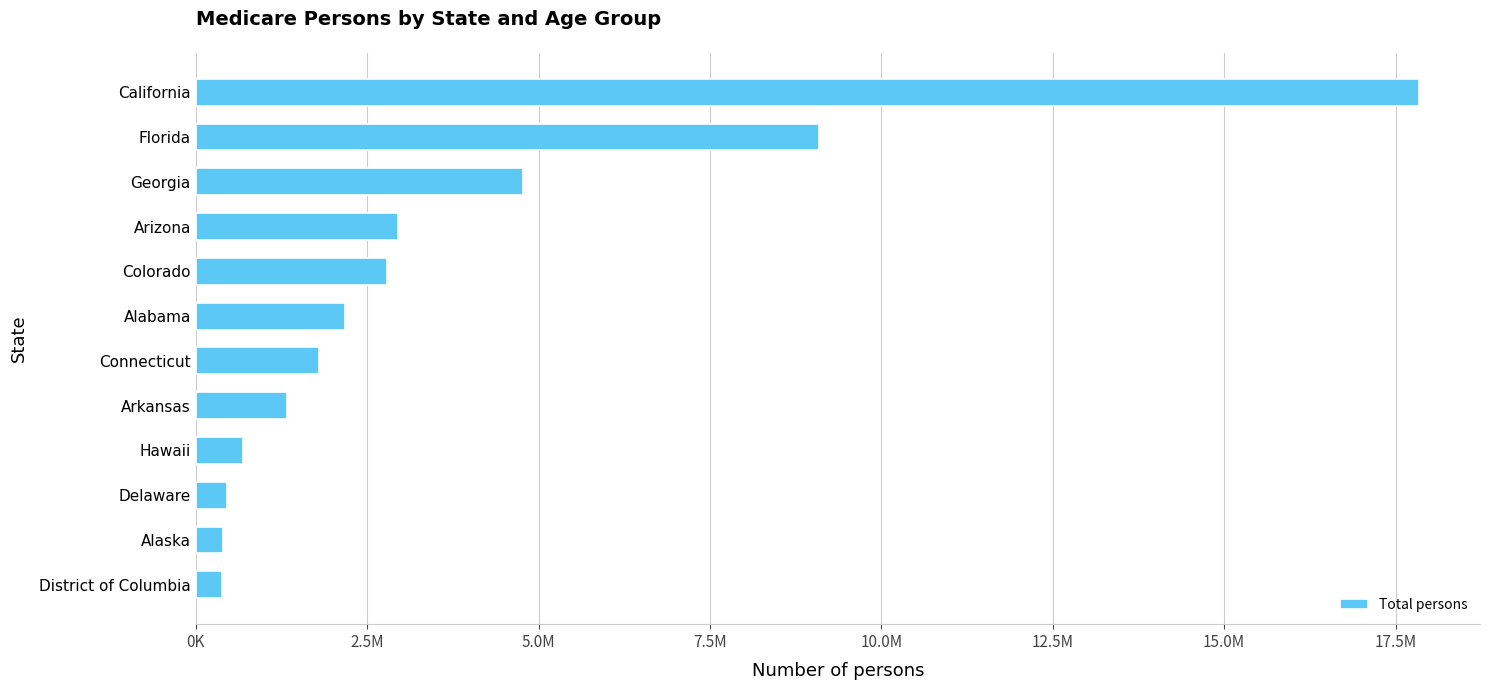

Does the chart contain any negative values?

No